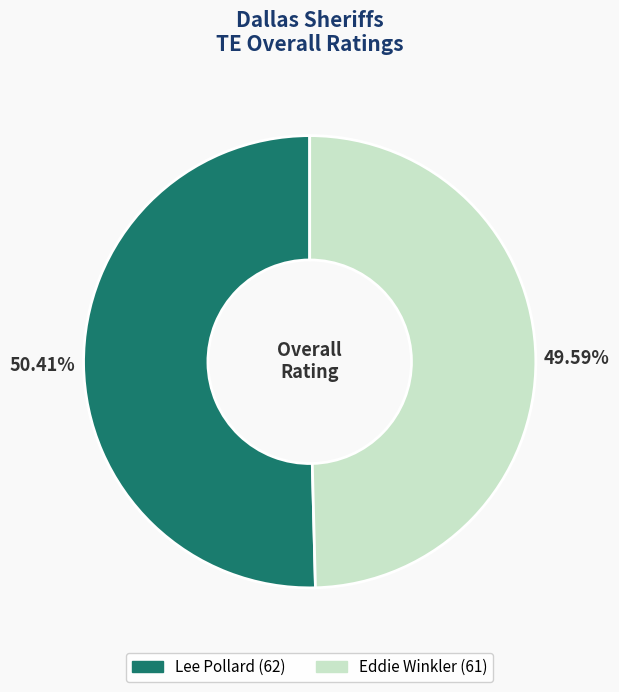

Is it true that Eddie Winkler is 61% of the pie?

False